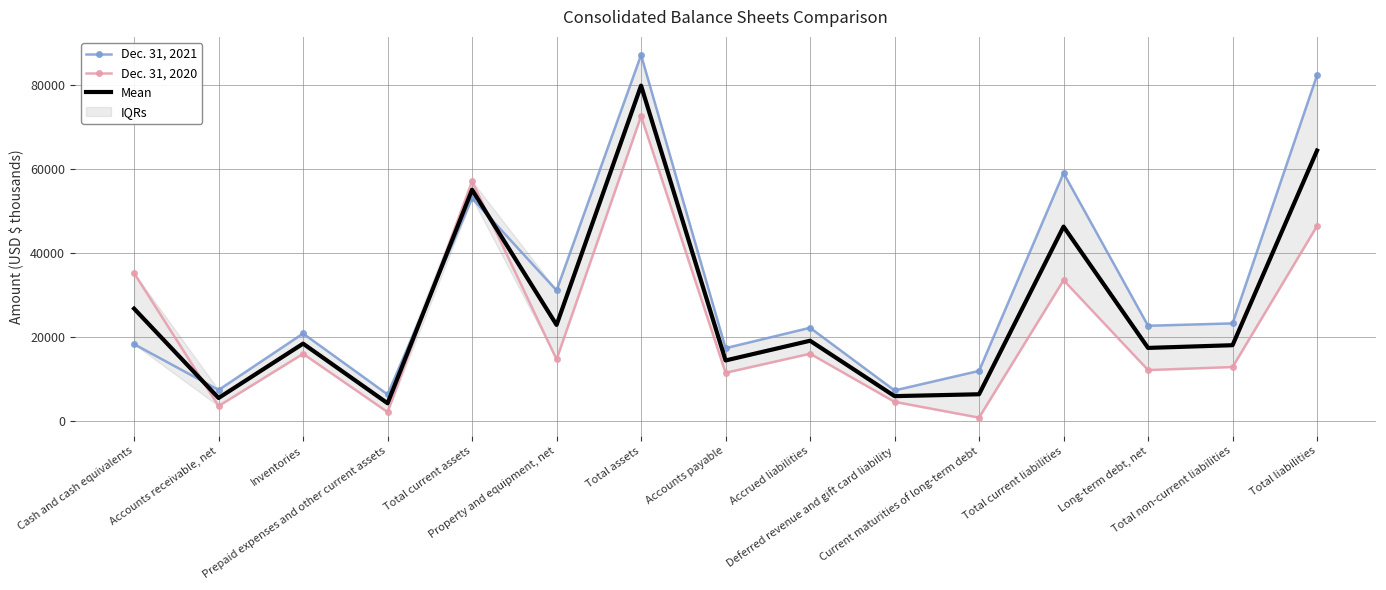

Which series has the widest spread of values?

Dec. 31, 2021